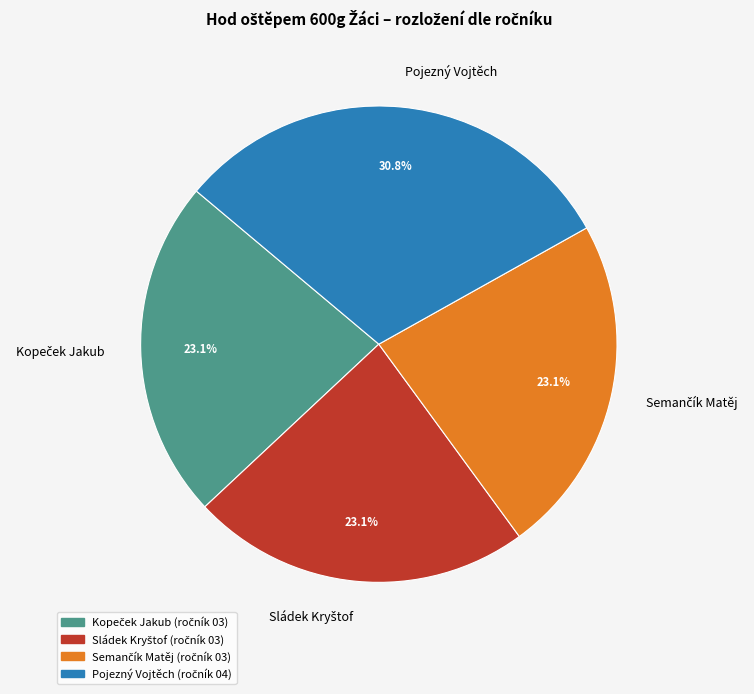

Is there any slice that represents more than half of the pie?

No